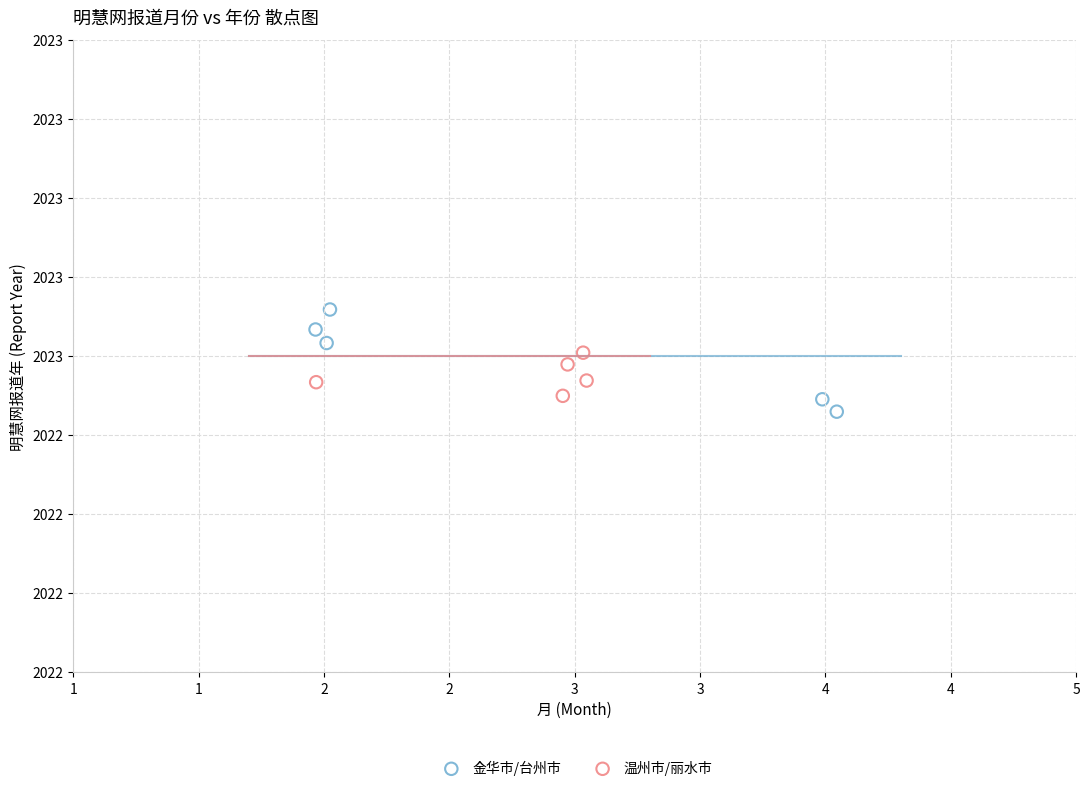

What are all the series names shown in the legend?

金华市/台州市, 温州市/丽水市